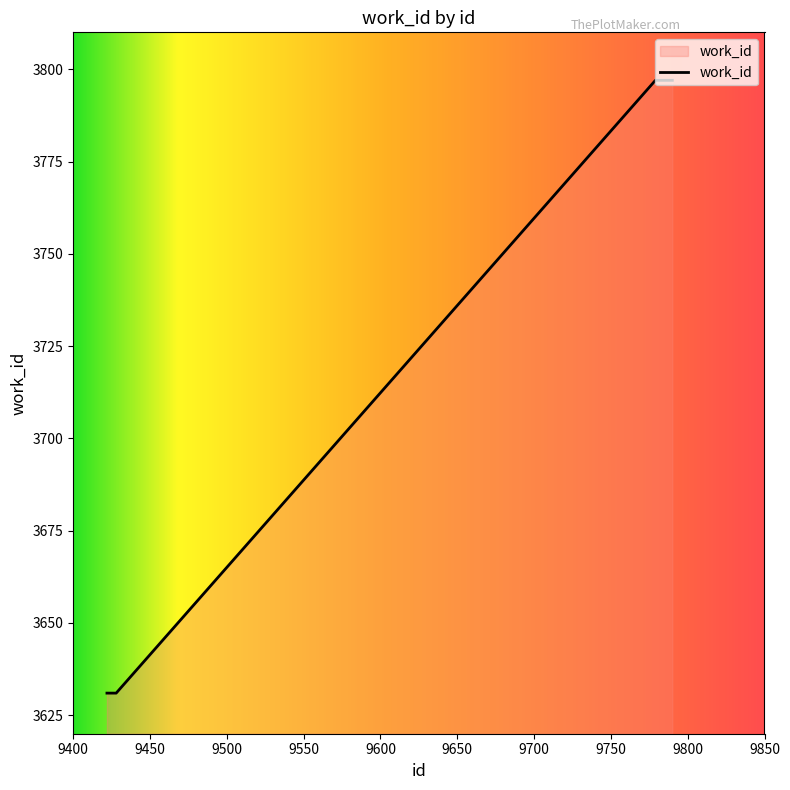

What is the average value?

3693